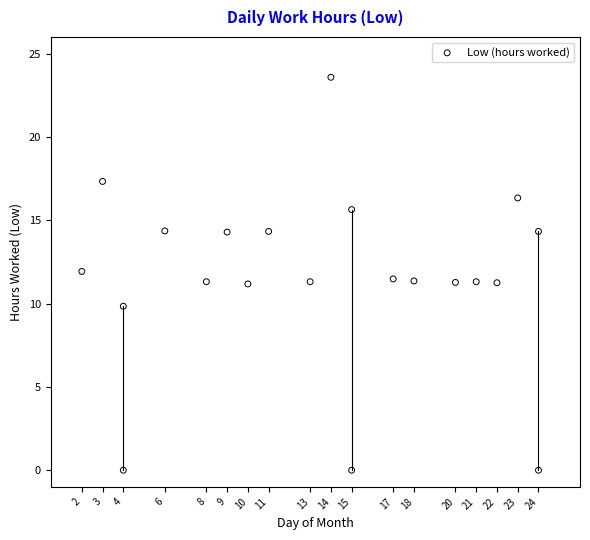

What is the range of X values (max minus min)?

22.0